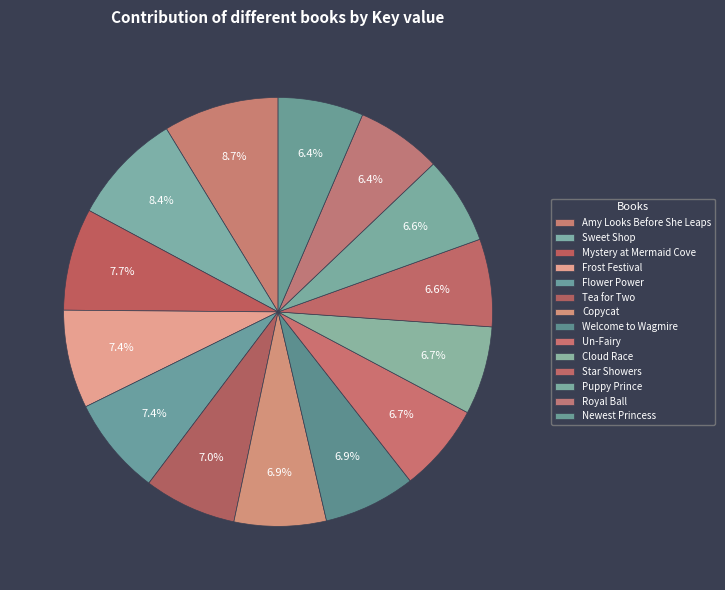

To the nearest percent, what percentage of the pie is Puppy Prince?

7%